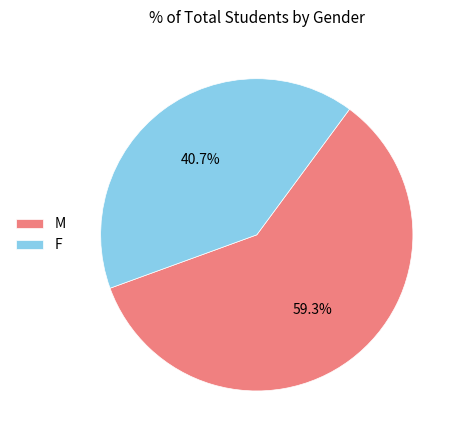

How many segments does this pie chart have?

2